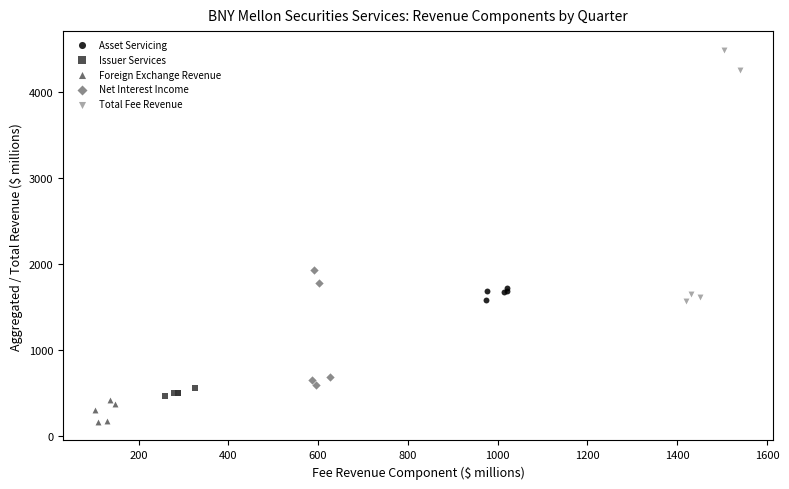

Which series has the largest Y range (max minus min)?

Total Fee Revenue